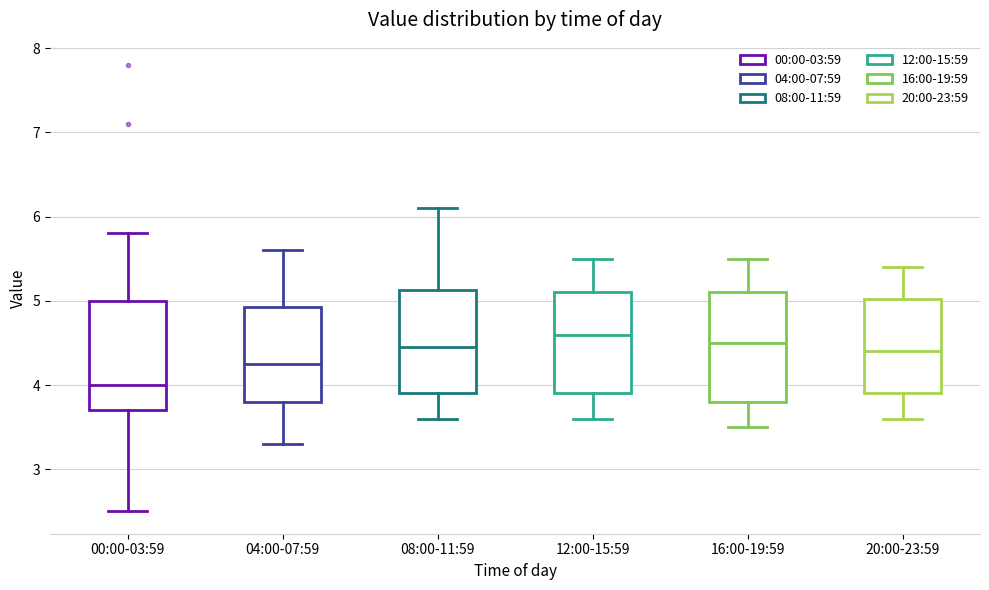

Which box's median line is the lowest?

00:00-03:59